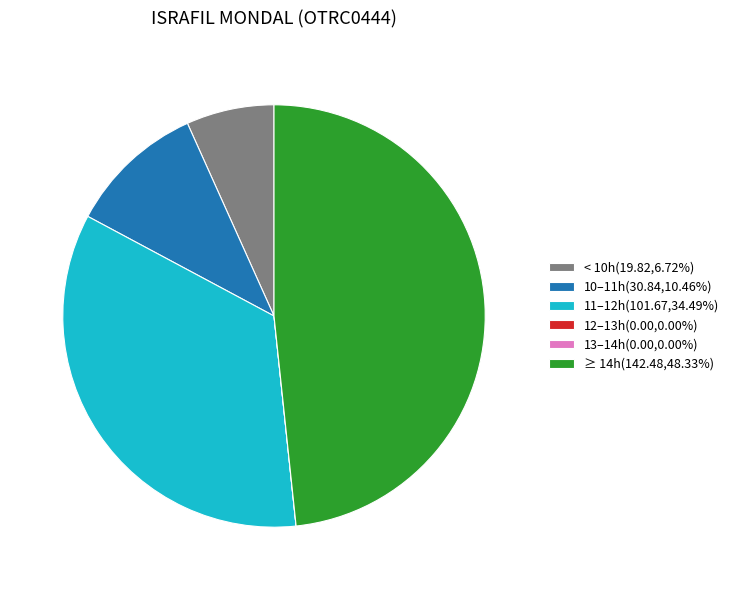

Is there a majority slice in this chart?

No